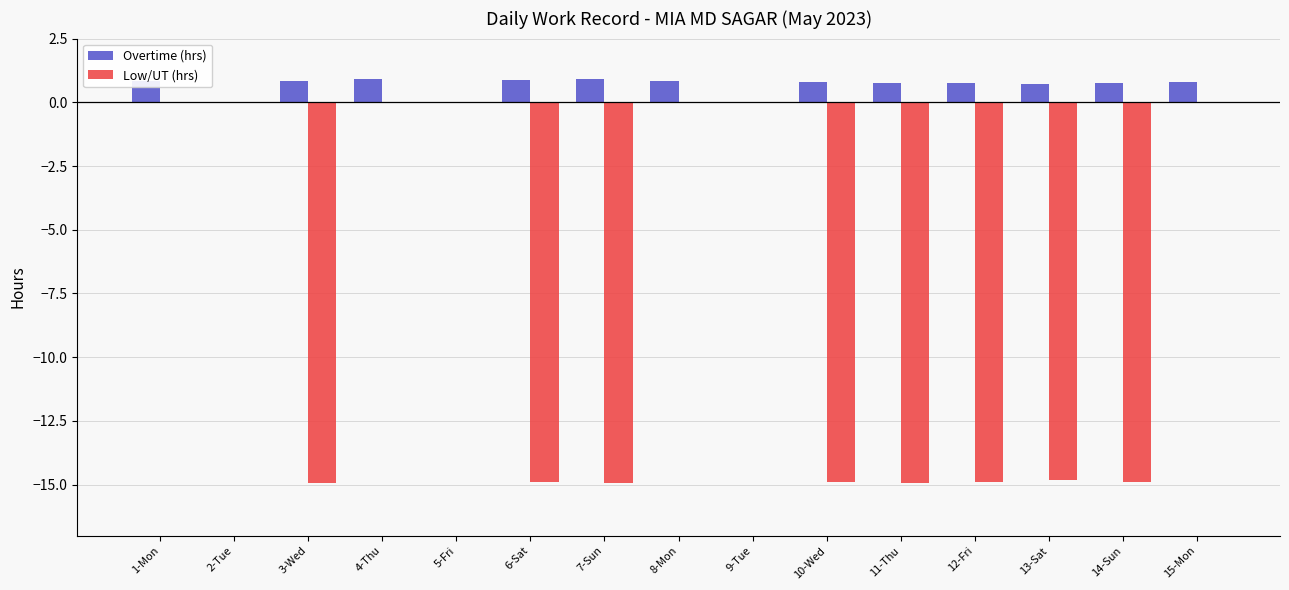

Which series has the largest total across all categories?

Overtime (hrs)